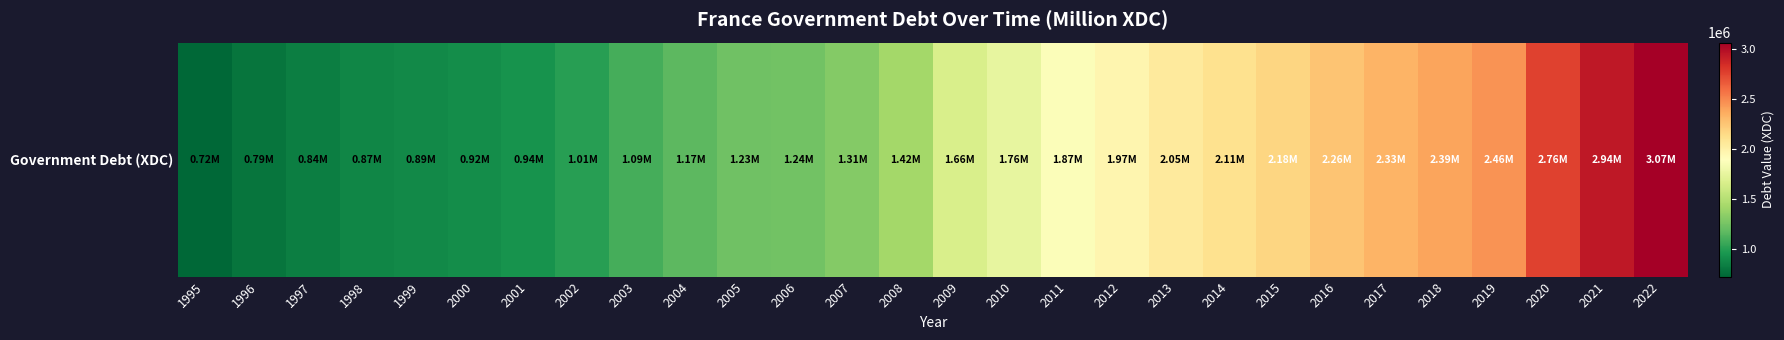

How many data points are above 1659591?

13